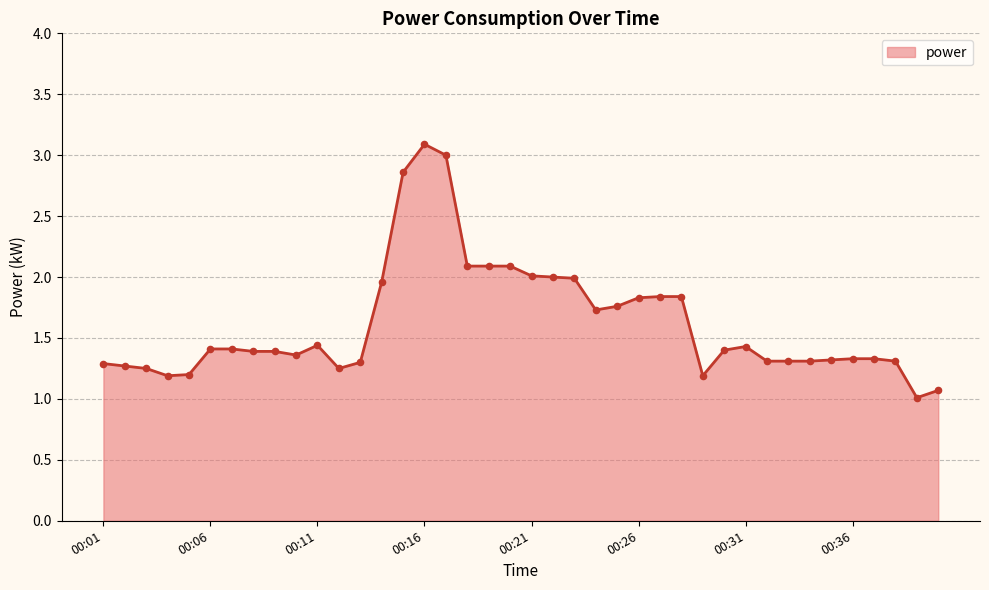

What is the greatest value displayed?

3.1